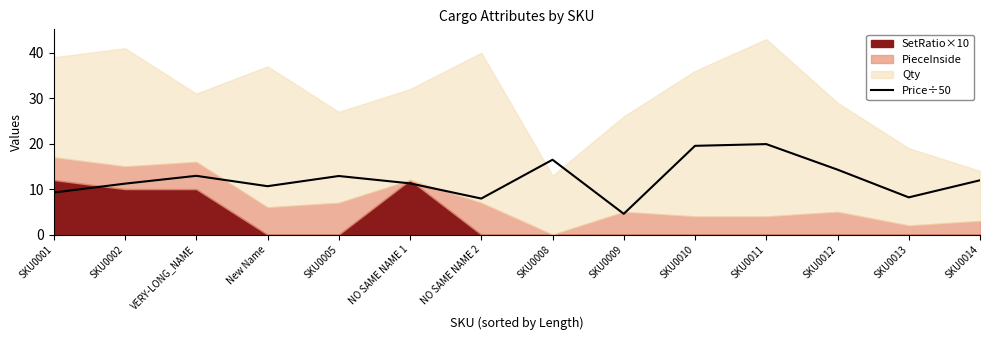

At which category does the data reach its first local peak?

VERY-LONG_NAME